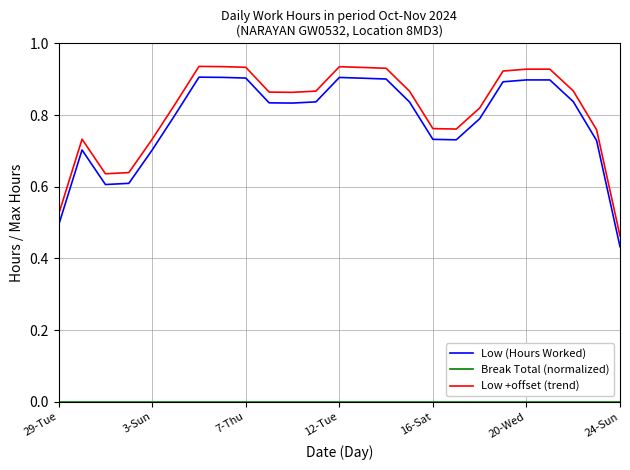

True or false: Low +offset (trend) and Low (Hours Worked) cross at least once.

False